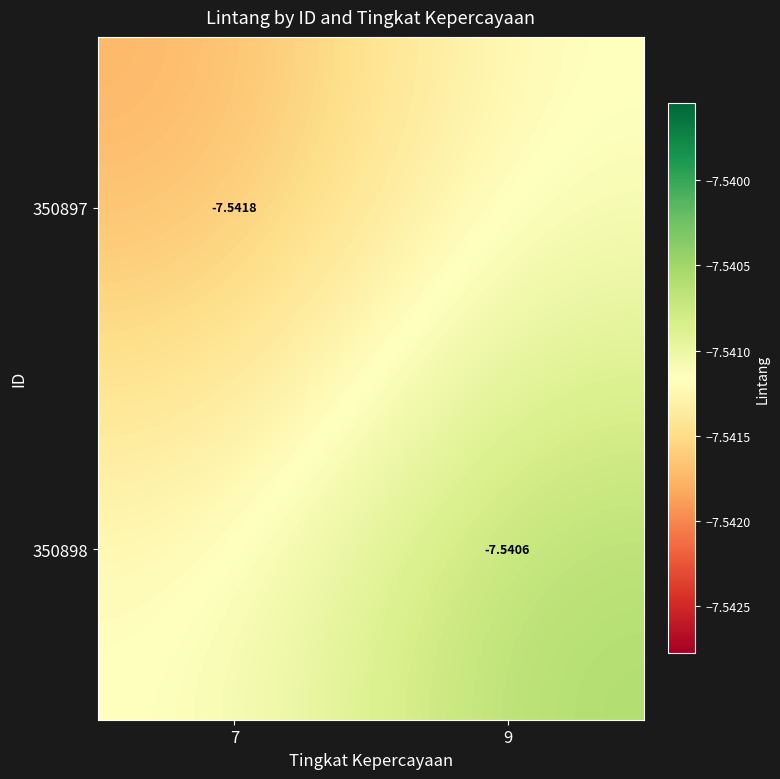

The 350898 series shows -3.2 at 9. True or false?

False